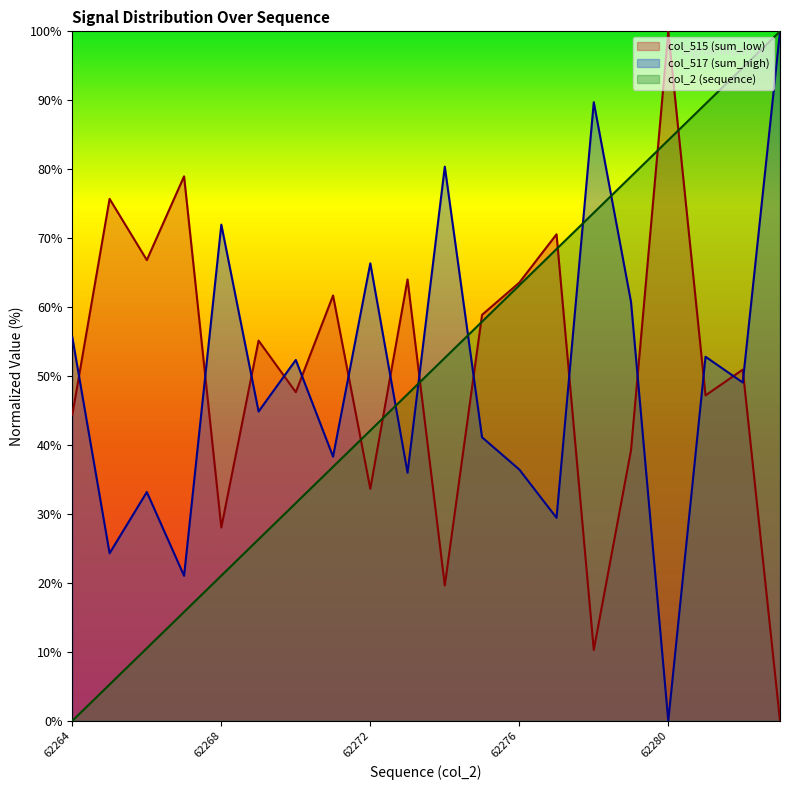

List the series in order of their peak value, highest first.

col_2 (sequence), col_515 (sum_low), col_517 (sum_high)